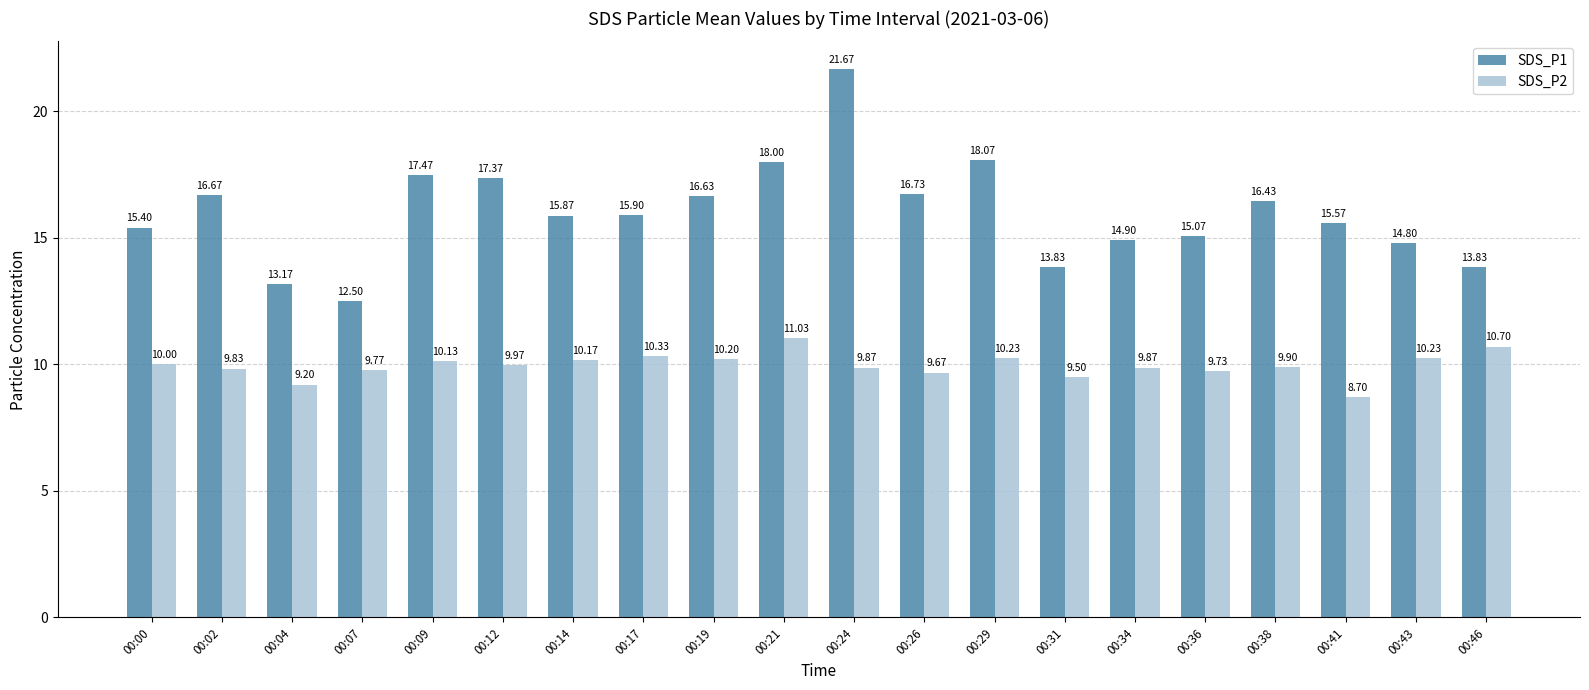

What is the lowest value of the SDS_P2 series?

8.7